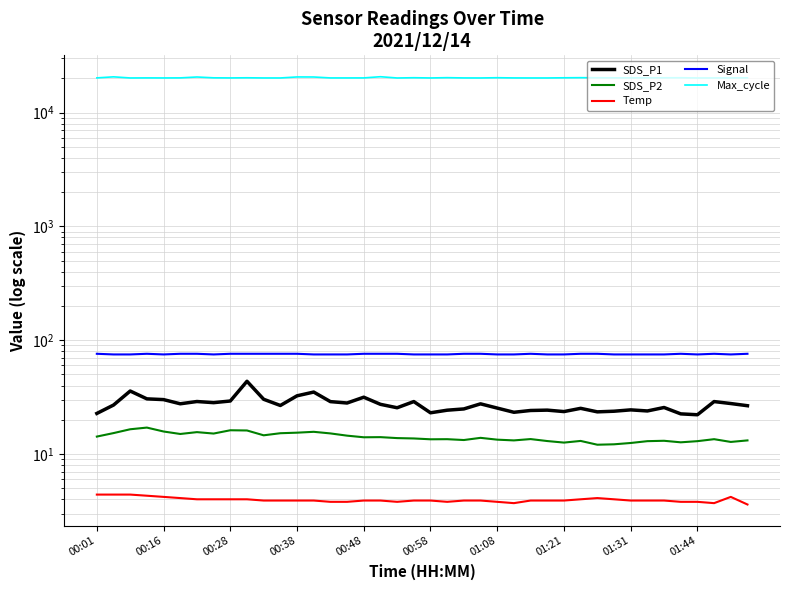

Does the chart have visible grid lines?

Yes